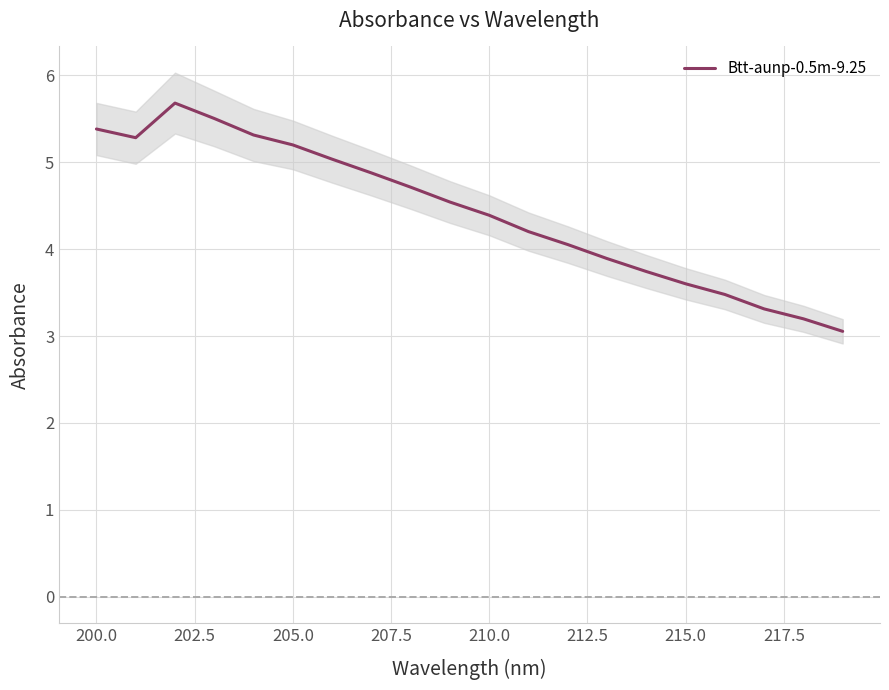

True or false: Btt-aunp-0.5m-9.25 has a value of 4.4 at 210.0.

True